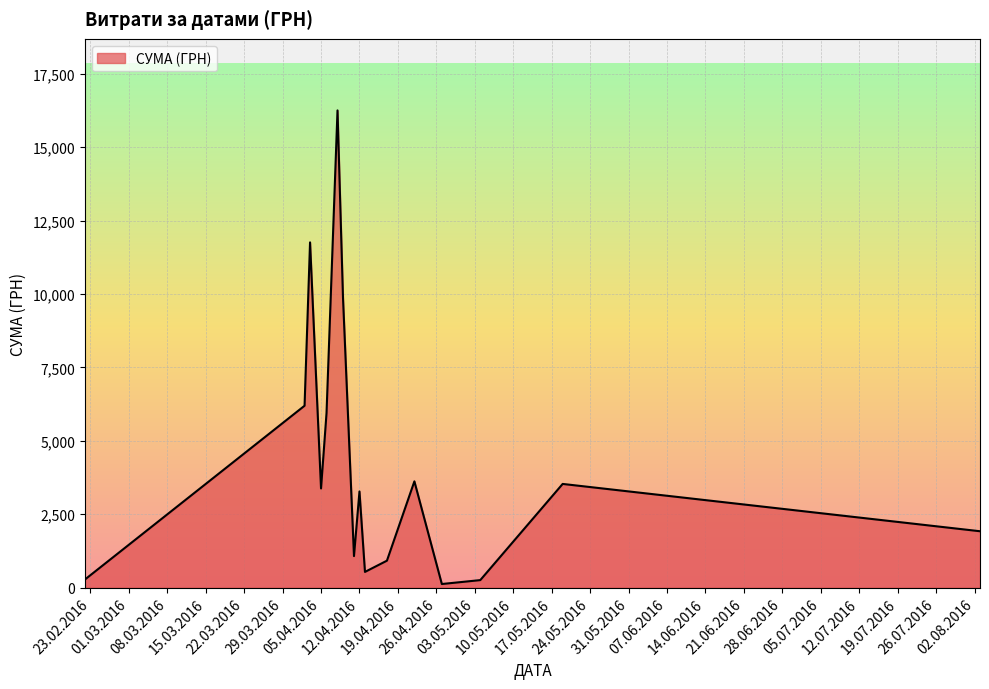

What is the difference between the maximum and minimum values?

16137.7